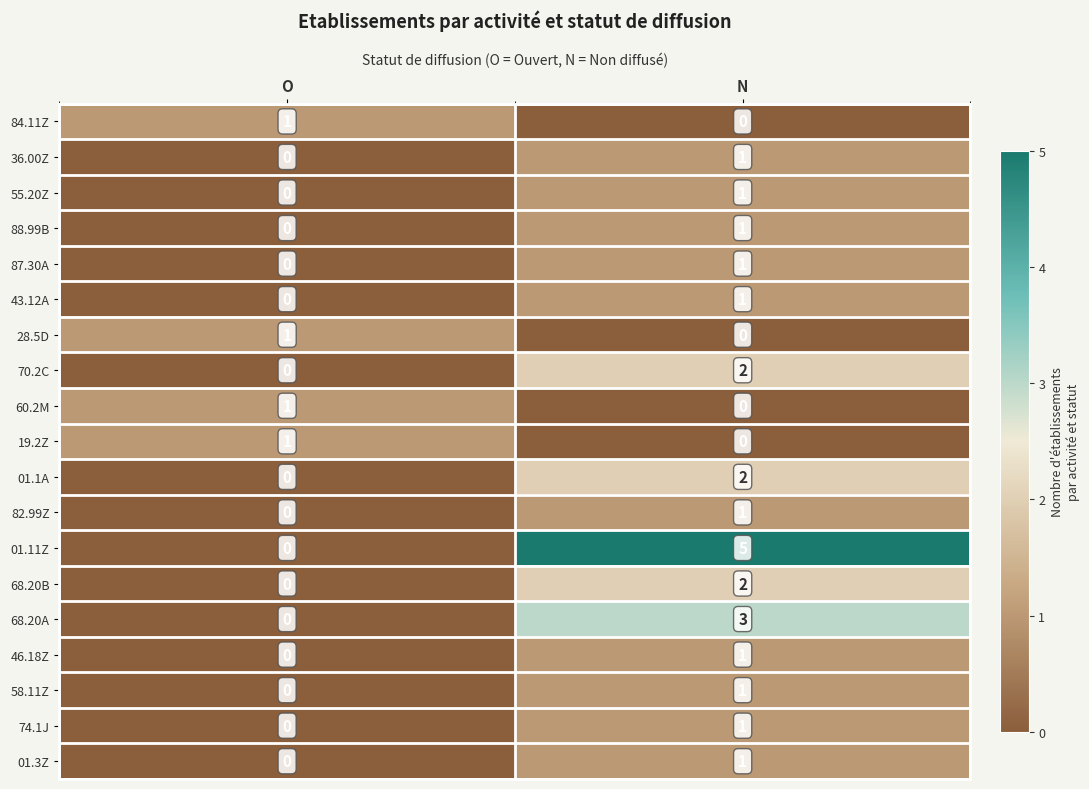

The value of 01.11Z at O is 3. True or false?

False